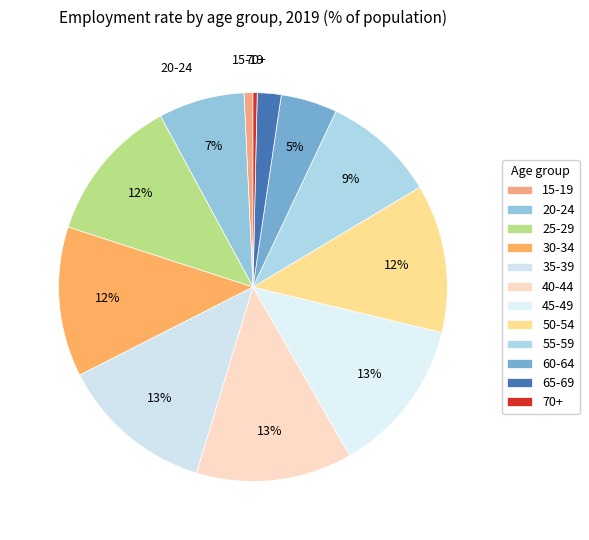

To the nearest percent, what is the combined percentage of 20-24 and 25-29?

19%